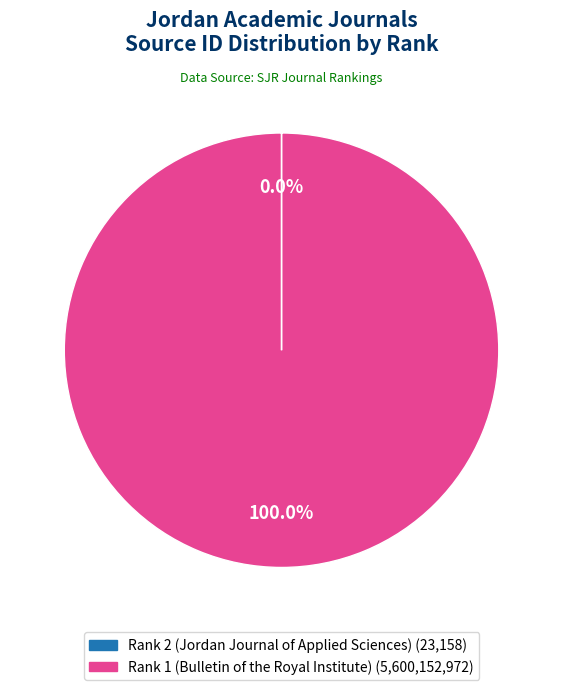

Does any single category account for the majority?

Yes